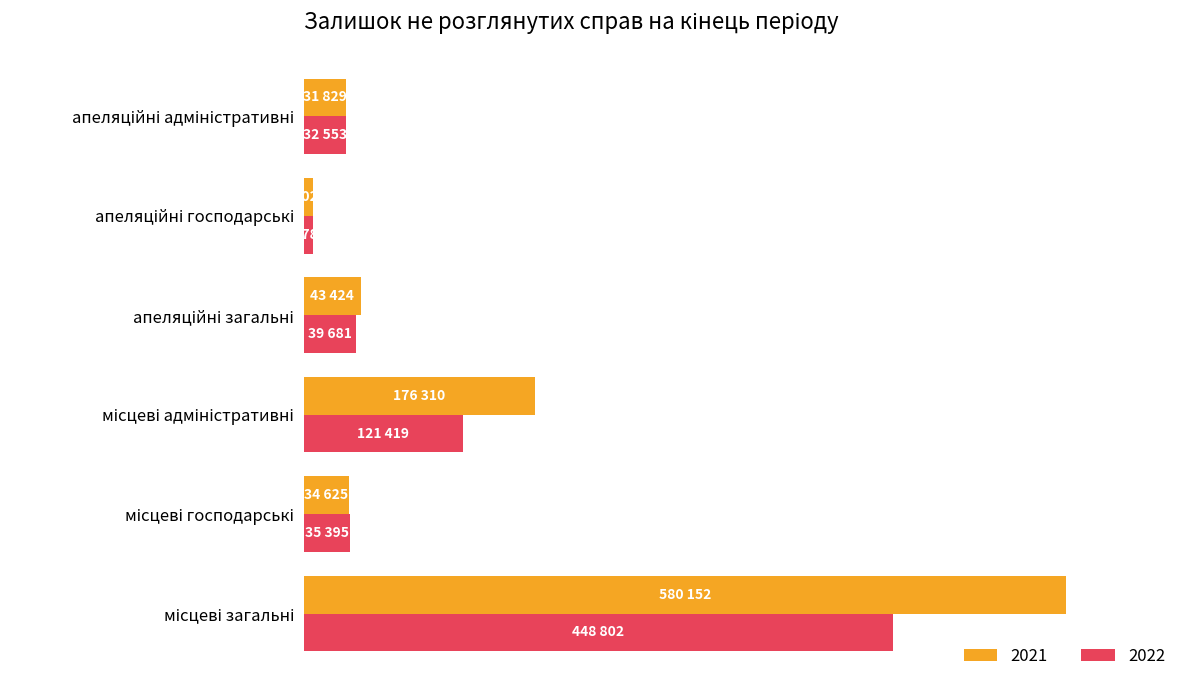

Is the value of 2022 at місцеві адміністративні greater than the value of 2021 at місцеві господарські?

Yes